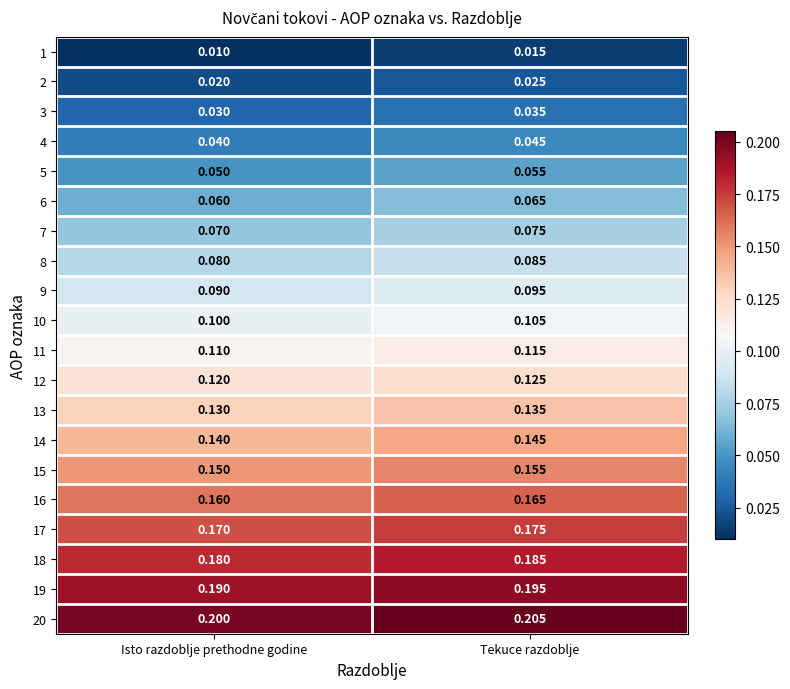

Is the value of 20 at Isto razdoblje prethodne godine greater than the value of 17 at Tekuce razdoblje?

Yes